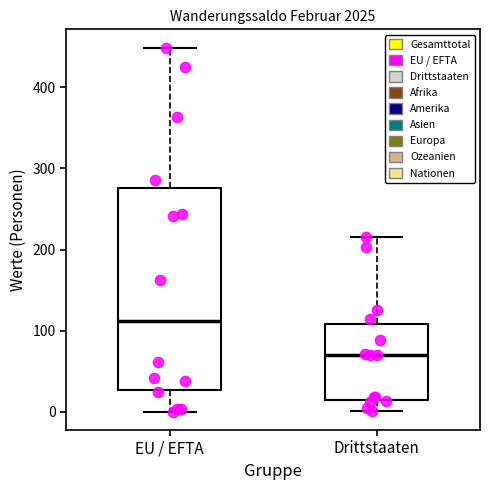

Reading left to right, read every box against the y-axis: the position of its median line, the range the box covers, and the ends of its whiskers. The values are not printed on the chart, so give them approximately, as read against the axis.

EU / EFTA: median 110, box 30 to 280, whiskers 0 to 450
Drittstaaten: median 70, box 10 to 110, whiskers 0 to 220